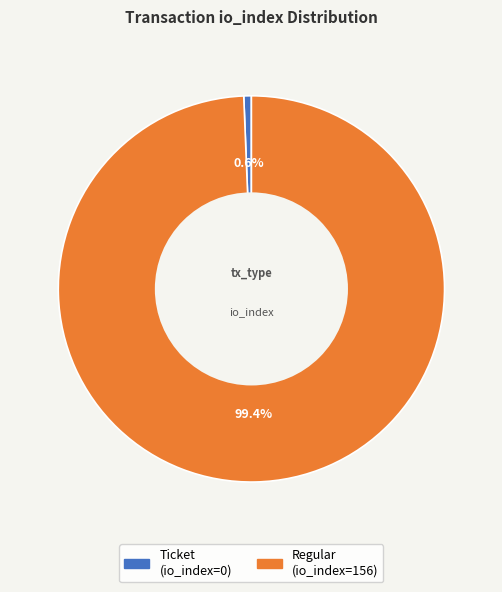

Rank the categories by value from lowest to highest.

Ticket (io_index=0), Regular (io_index=156)